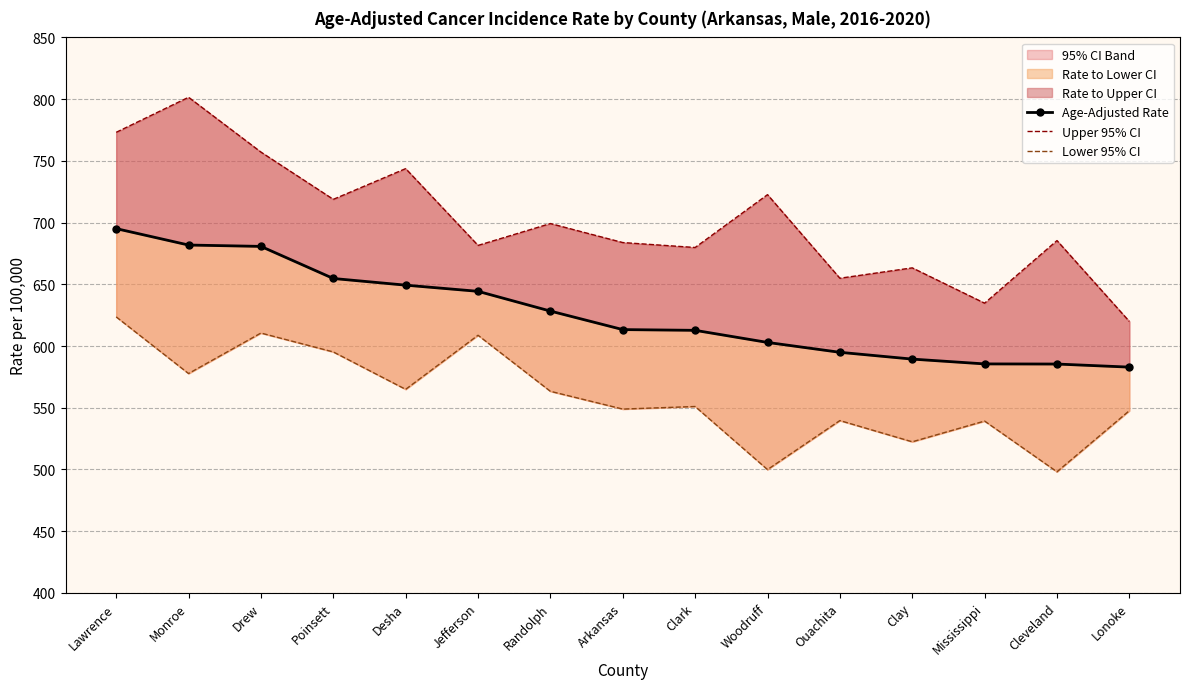

At how many categories does at least one series exceed 657?

12